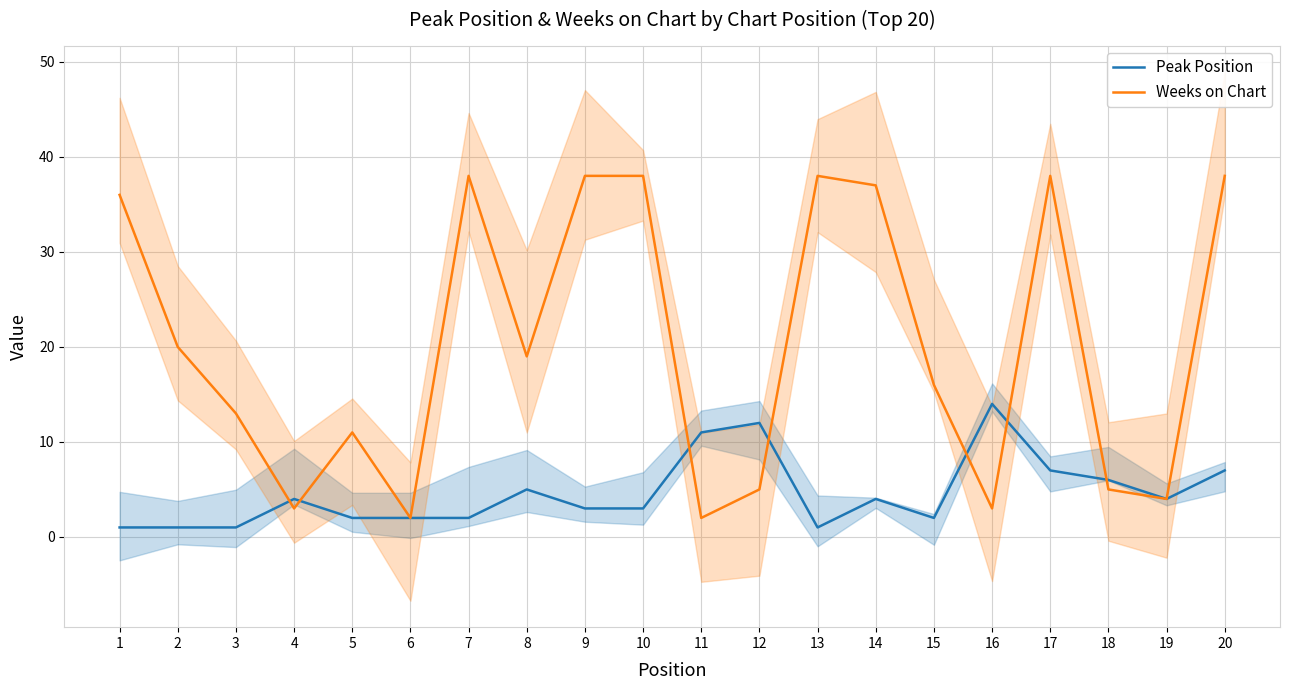

What is the average value of the Weeks on Chart series?

20